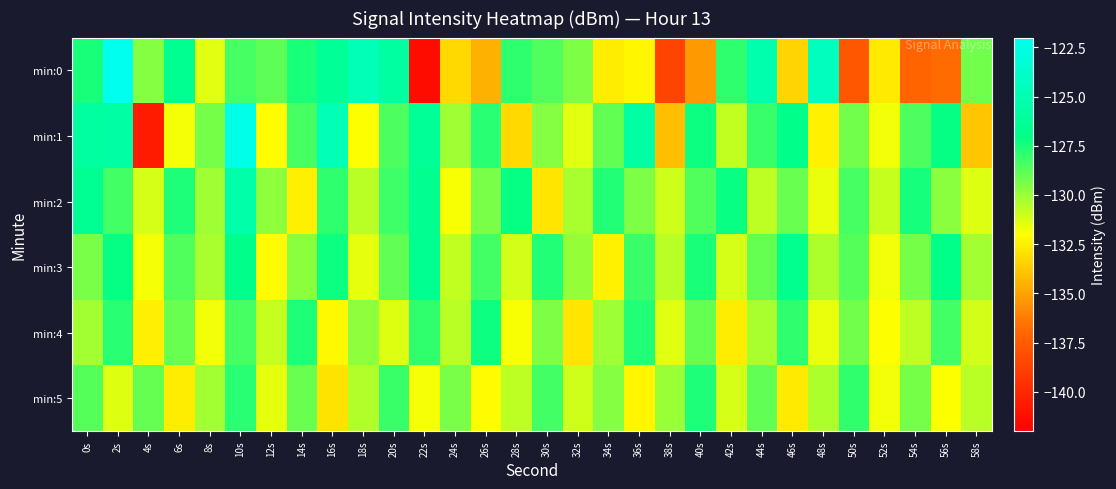

List the series in order of their peak value, lowest first.

min:5, min:4, min:3, min:2, min:1, min:0